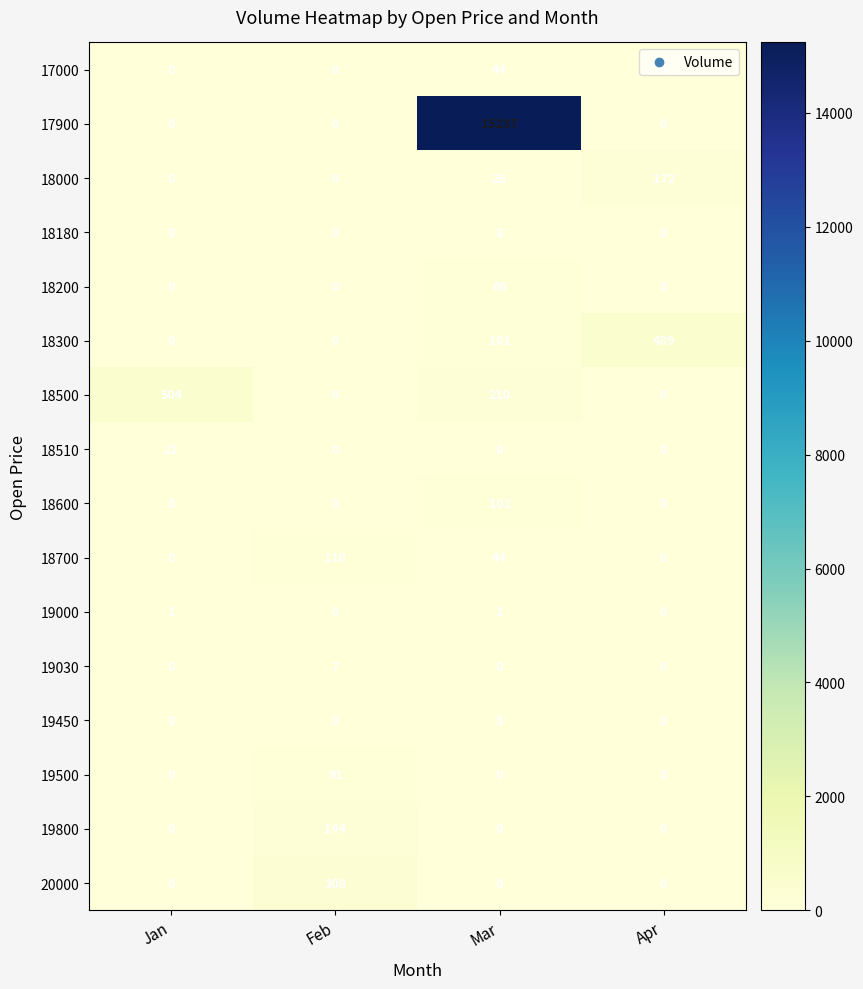

The value of 18700 at Jan is 0. True or false?

True